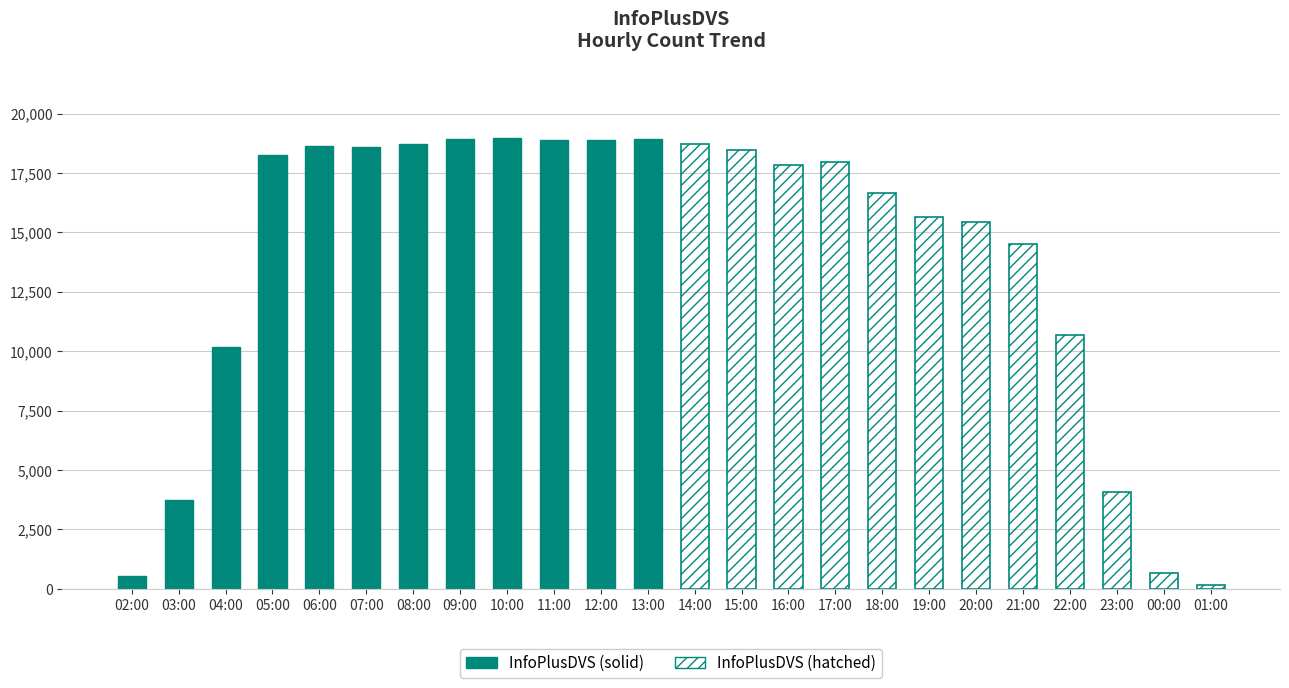

Which has a higher value, 13:00 or 04:00?

13:00